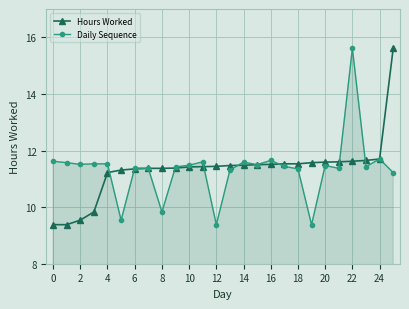

What is the value of the Hours Worked point at the 6th from the left?

11.3